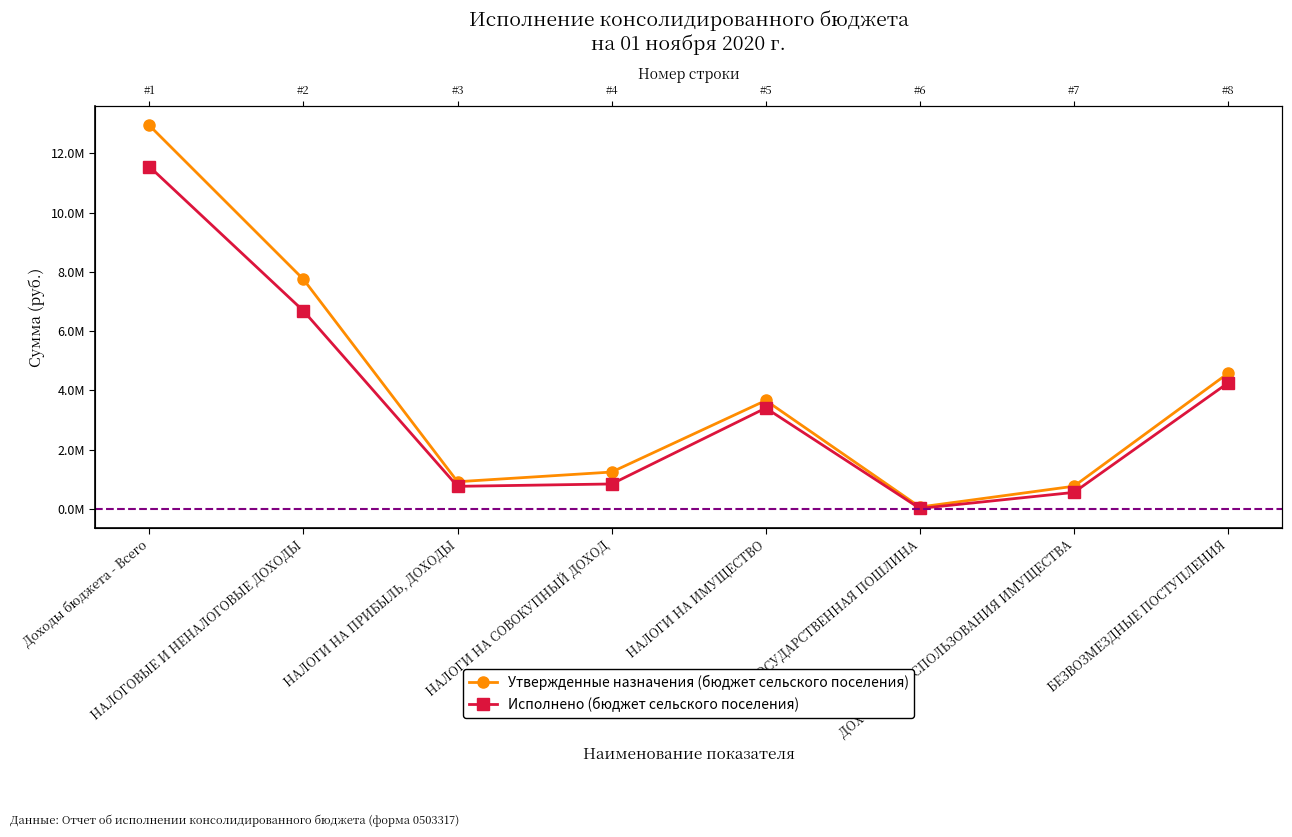

Rank the series at НАЛОГИ НА ПРИБЫЛЬ, ДОХОДЫ from lowest to highest value.

Исполнено (бюджет сельского поселения), Утвержденные назначения (бюджет сельского поселения)